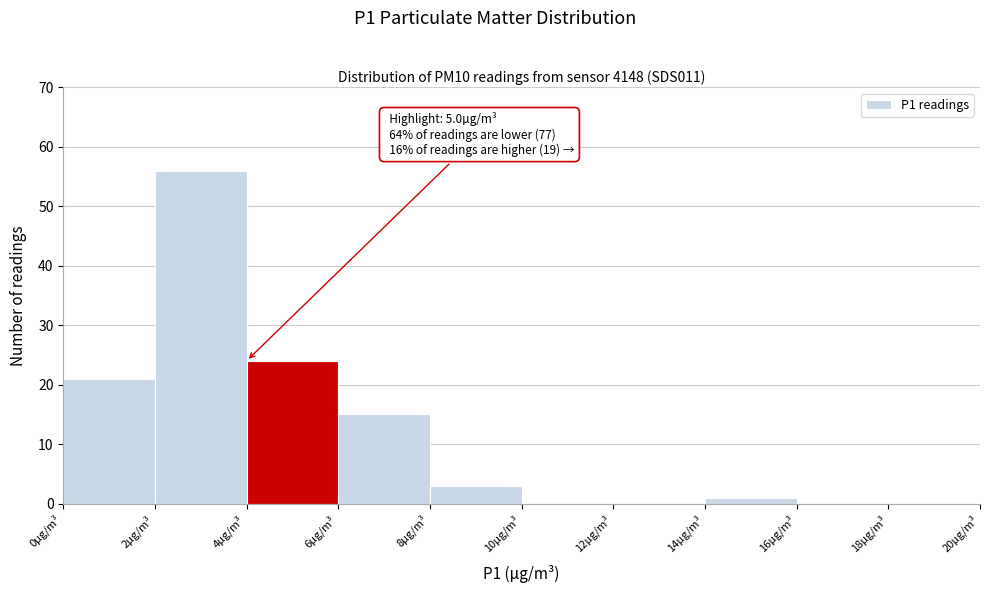

Which range on the x-axis has the tallest bar?

2 to 4